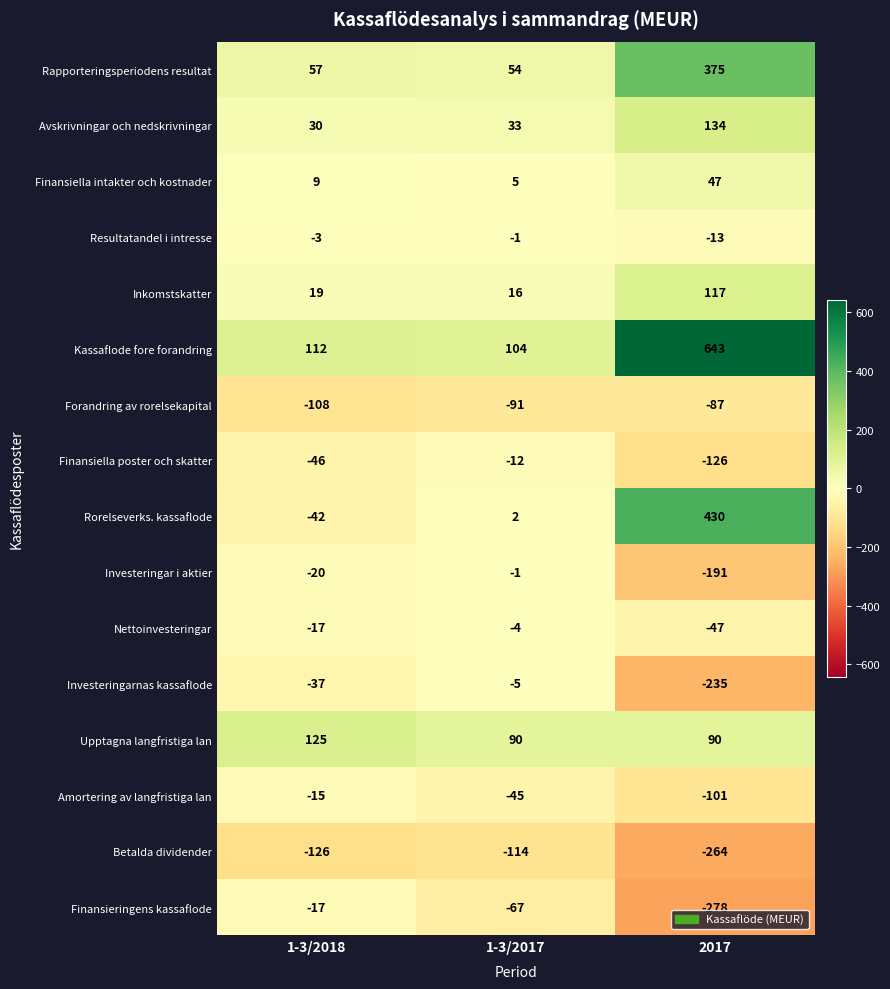

The value of Resultatandel i intresse at 1-3/2018 is -3. True or false?

True